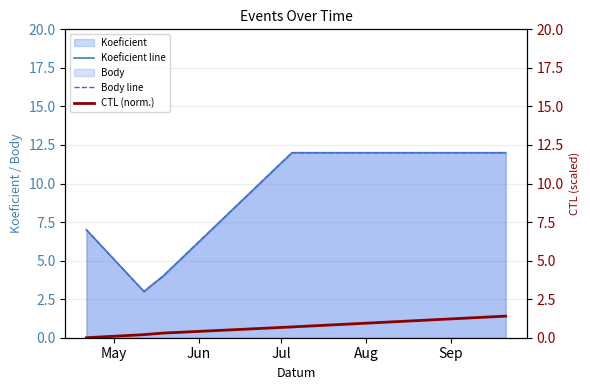

Between May and Jun, which series saw the biggest shift?

Koeficient line